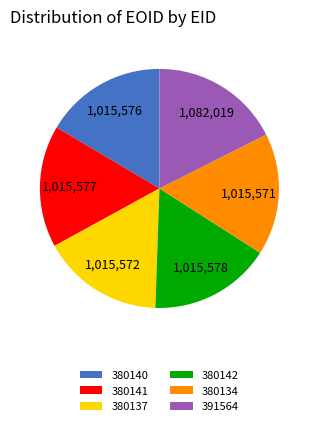

What is the largest slice in the pie chart?

391564